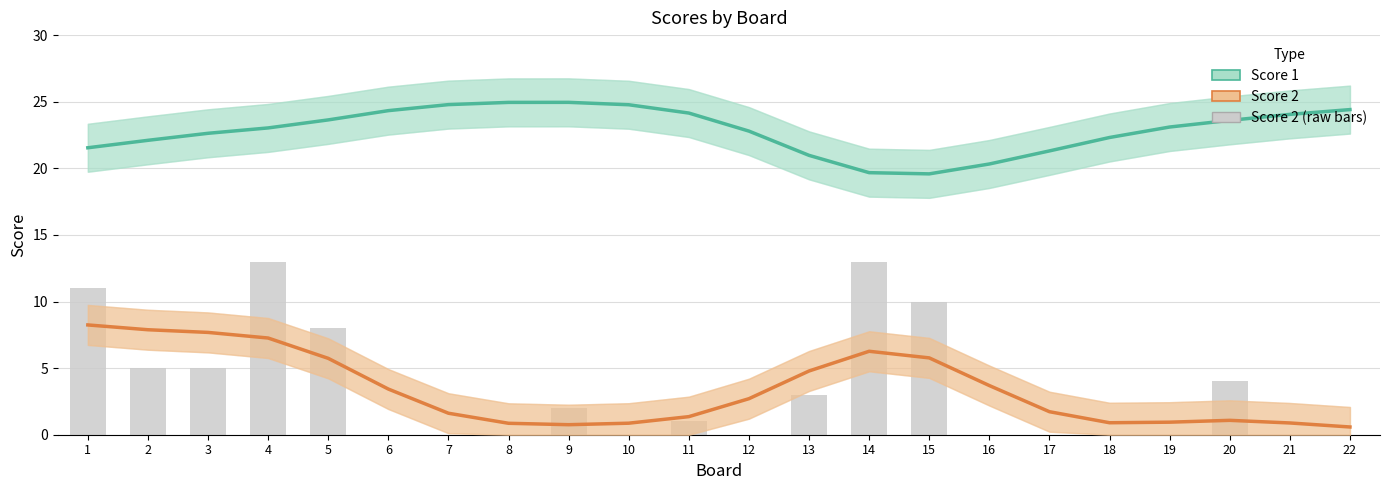

Does the chart contain any negative values?

No